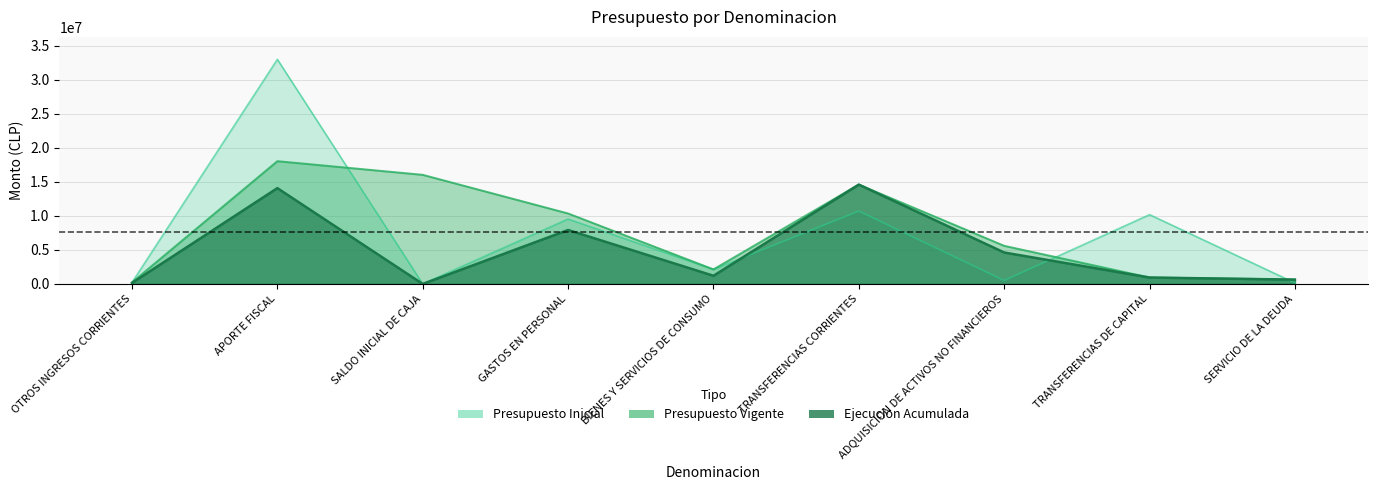

What is the difference between the Presupuesto Inicial values at ADQUISICION DE ACTIVOS NO FINANCIEROS and SALDO INICIAL DE CAJA?

503551